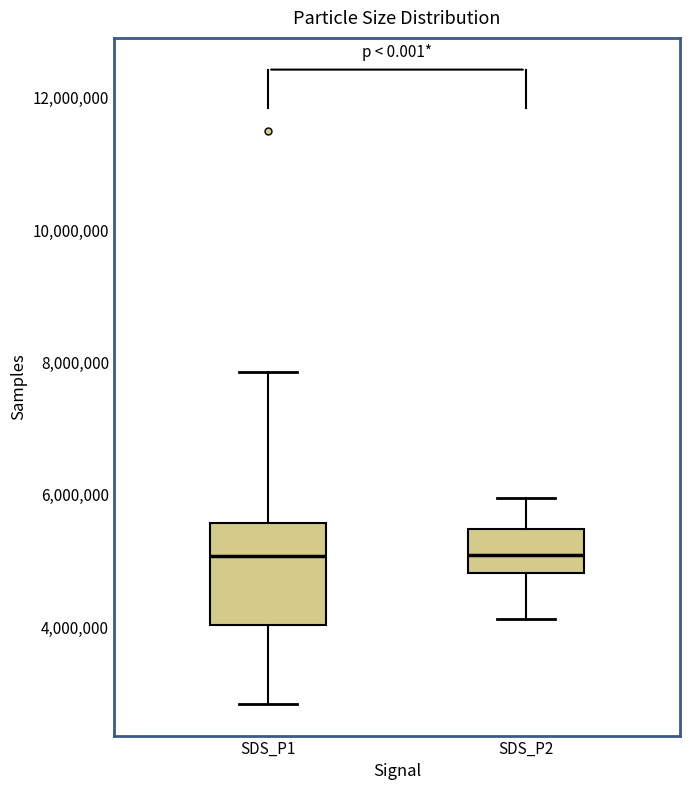

Where is the upper edge of the box for SDS_P1 on the y-axis? The values are not printed on the chart, so give them approximately, as read against the axis.

5600000